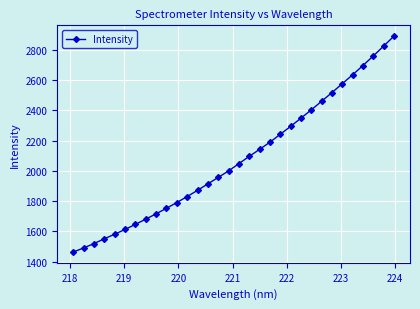

Does the chart have visible grid lines?

Yes